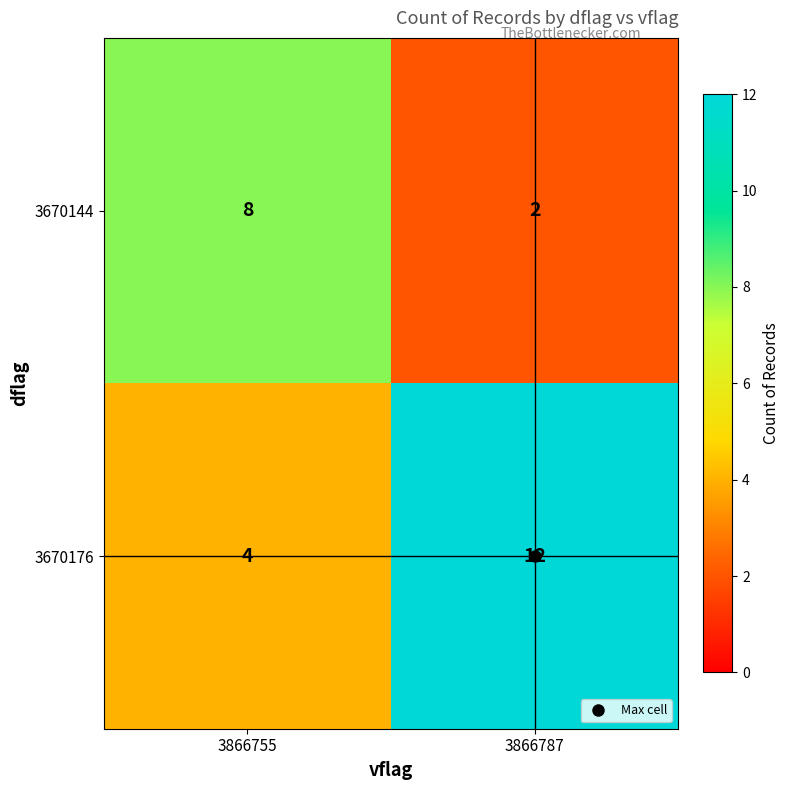

What is the difference between the 3670144 values at 3866787 and 3866755?

6